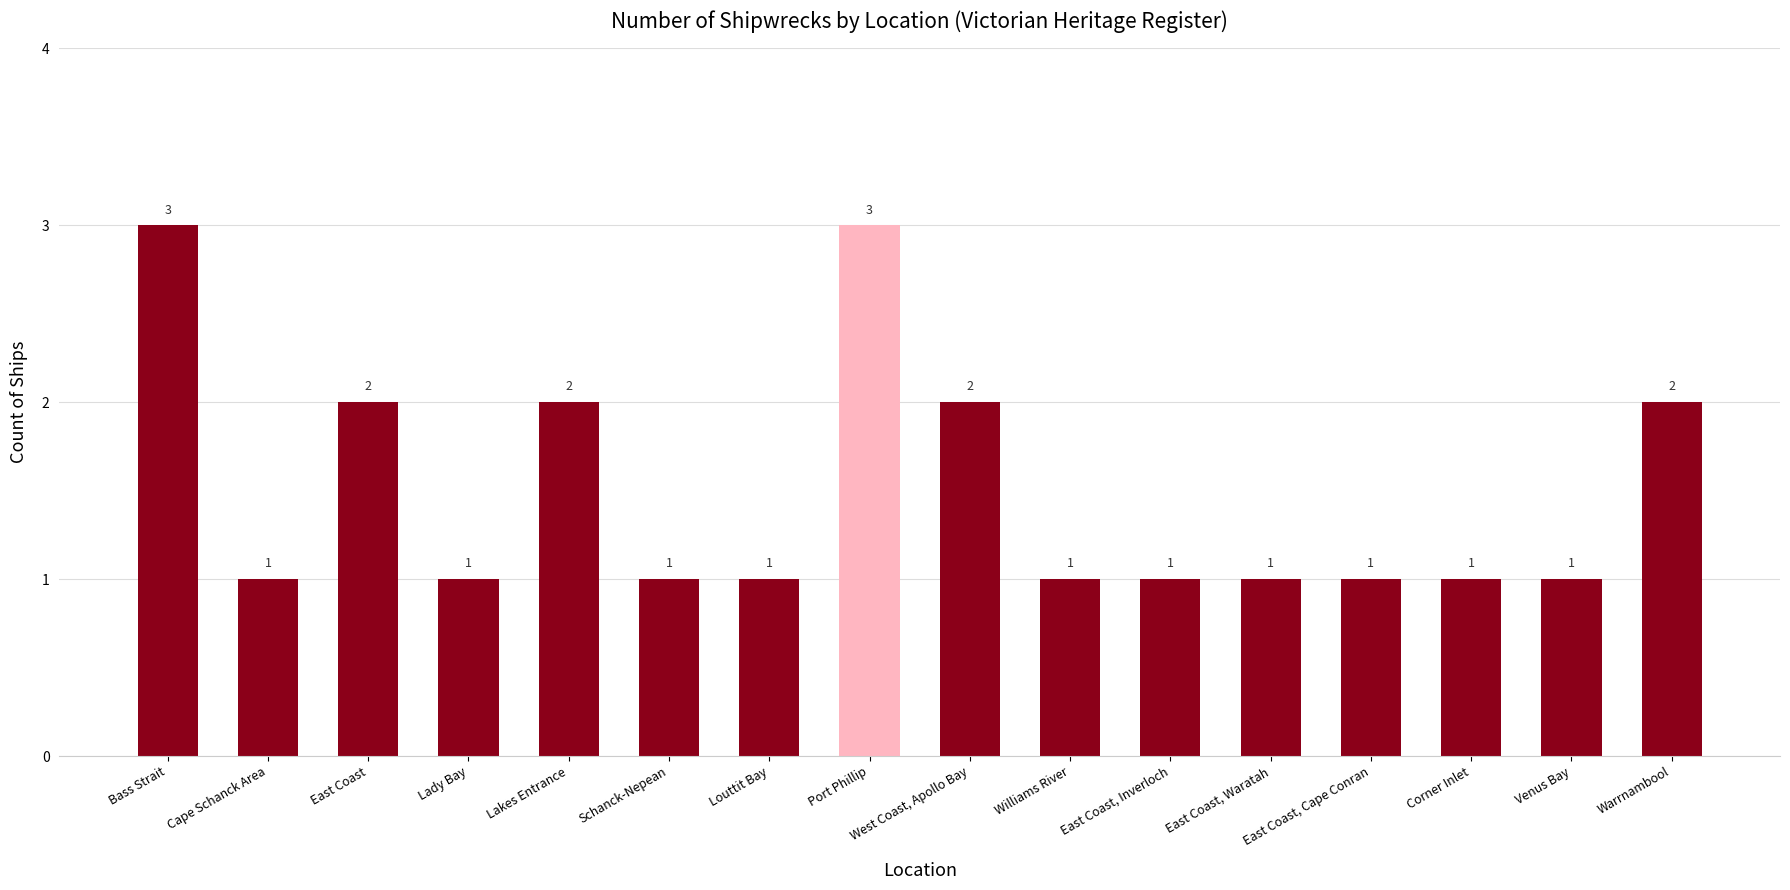

Approximately how many times larger is the value at West Coast, Apollo Bay compared to Williams River?

2.0